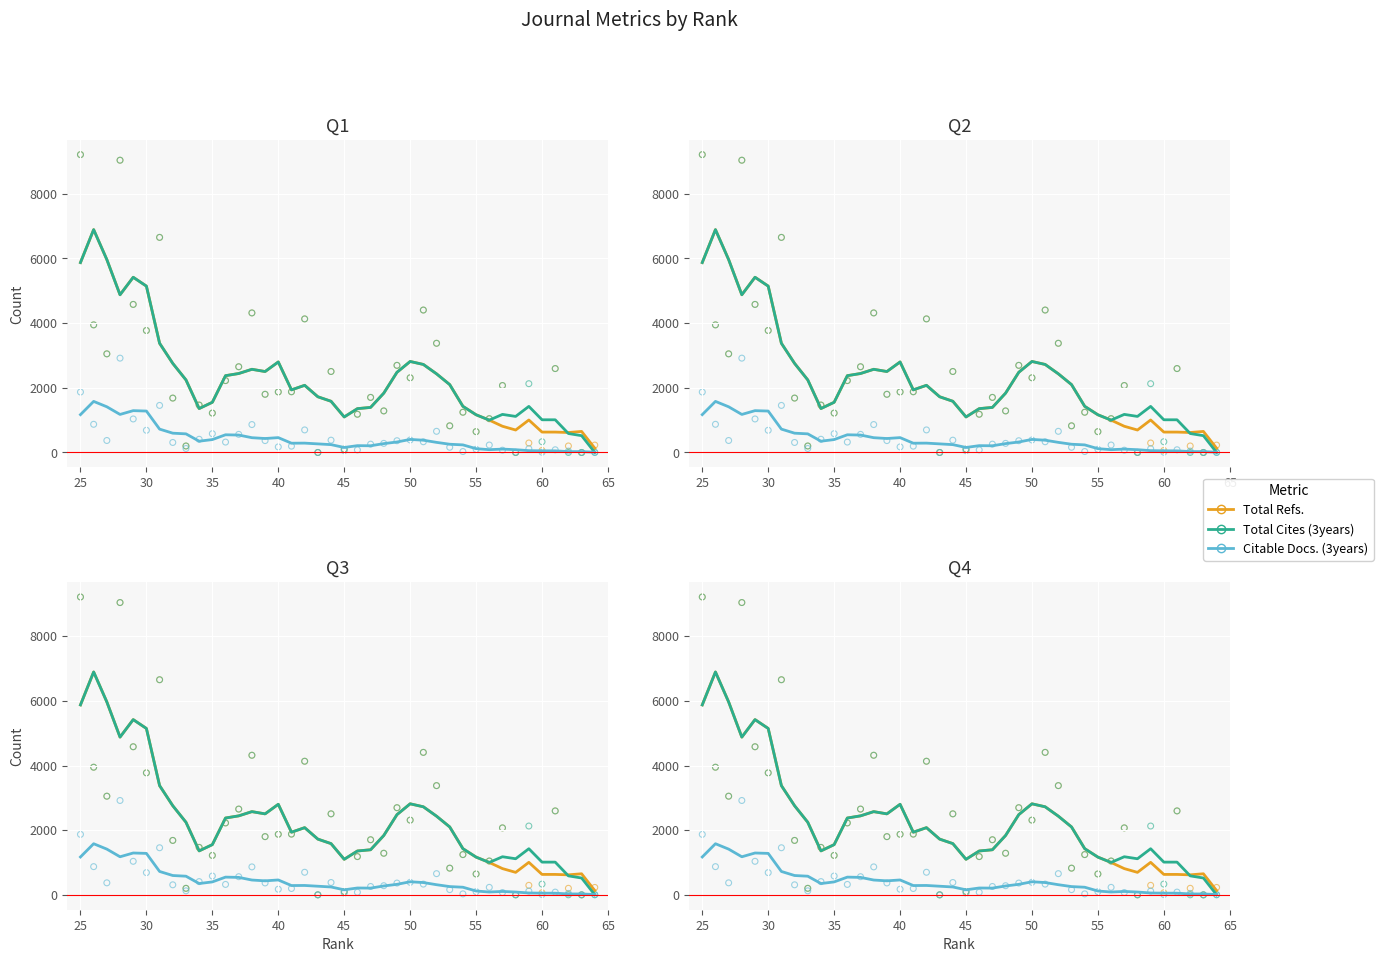

Is the value of Total Refs. at 20 greater than the value of Citable Docs. (3years) at 36?

No